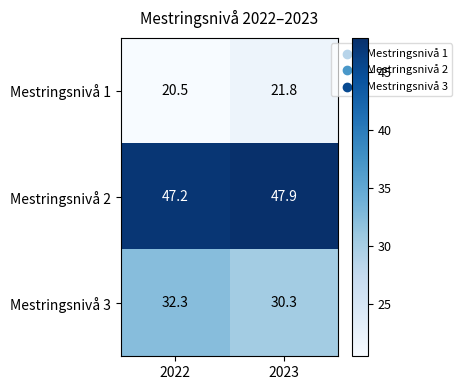

Is the value of Mestringsnivå 1 at 2023 greater than the value of Mestringsnivå 3 at 2022?

No